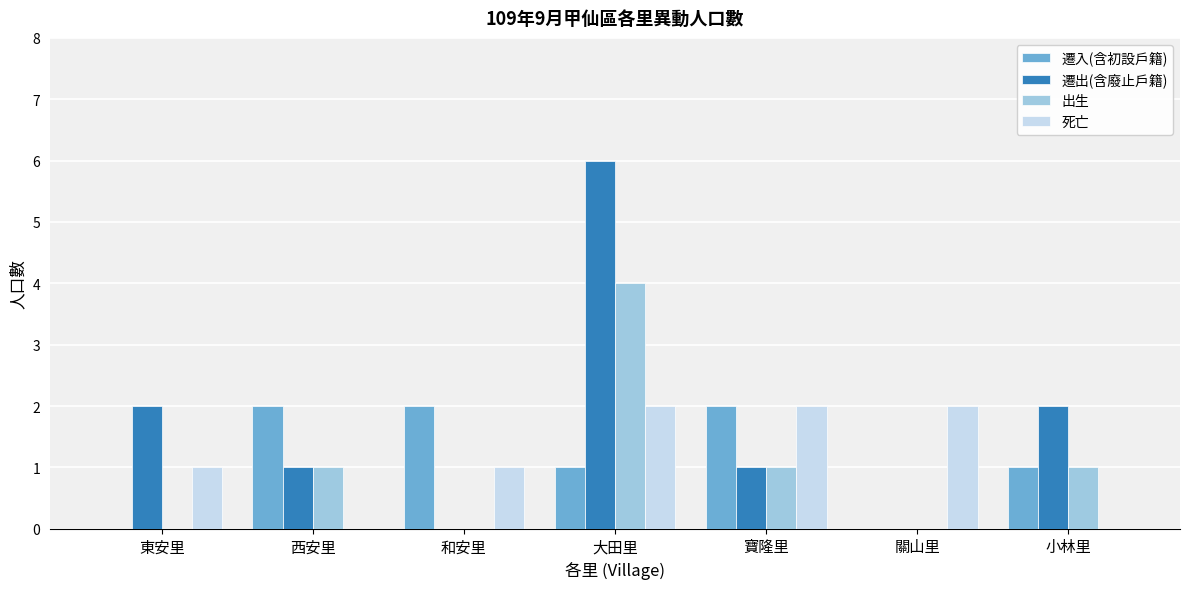

Reading left to right, what are all the values shown in this chart?

遷入(含初設戶籍): 東安里=0	西安里=2	和安里=2	大田里=1	寶隆里=2	關山里=0	小林里=1
遷出(含廢止戶籍): 東安里=2	西安里=1	和安里=0	大田里=6	寶隆里=1	關山里=0	小林里=2
出生: 東安里=0	西安里=1	和安里=0	大田里=4	寶隆里=1	關山里=0	小林里=1
死亡: 東安里=1	西安里=0	和安里=1	大田里=2	寶隆里=2	關山里=2	小林里=0